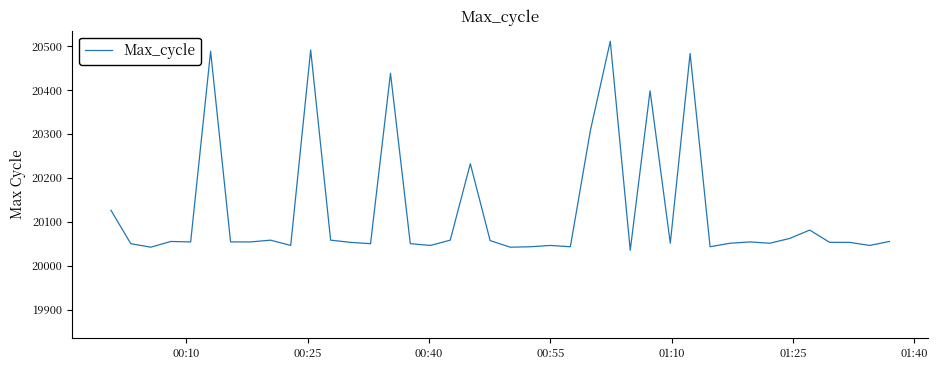

How many categories are shown in the chart?

40